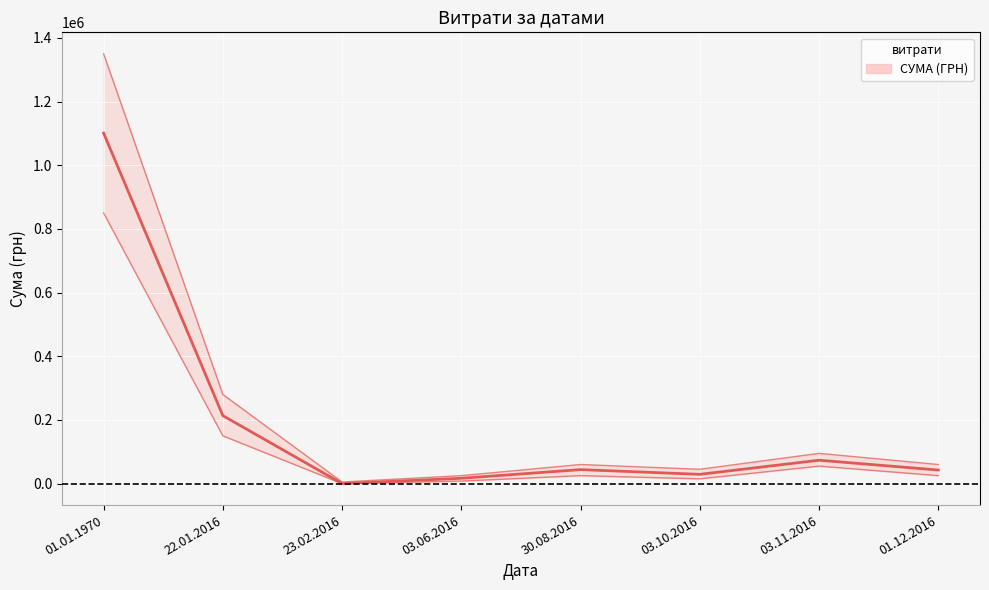

True or false: СУМА (ГРН) upper has more than 2 interior local peaks.

False